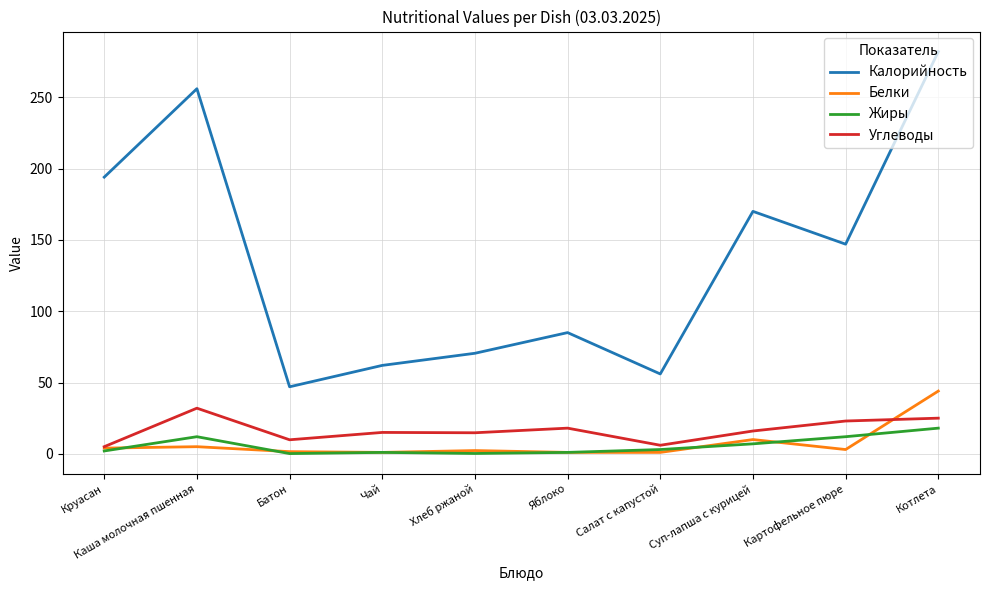

How many lines are shown in the chart?

4